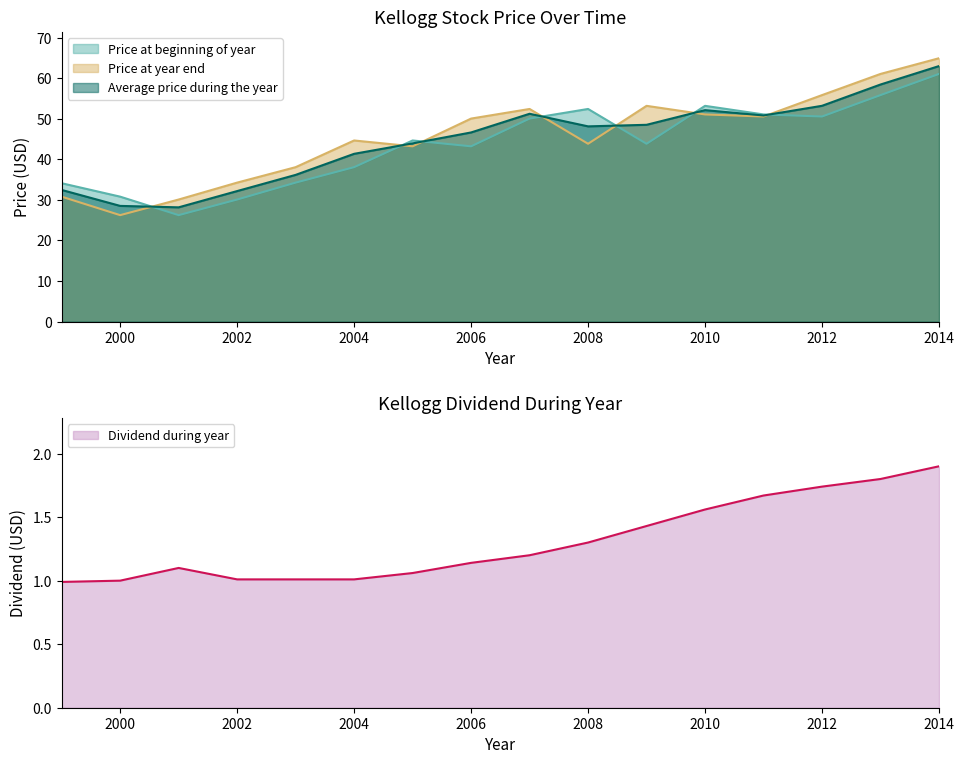

What is the difference between the Dividend during year values at 2011 and 2014?

0.2